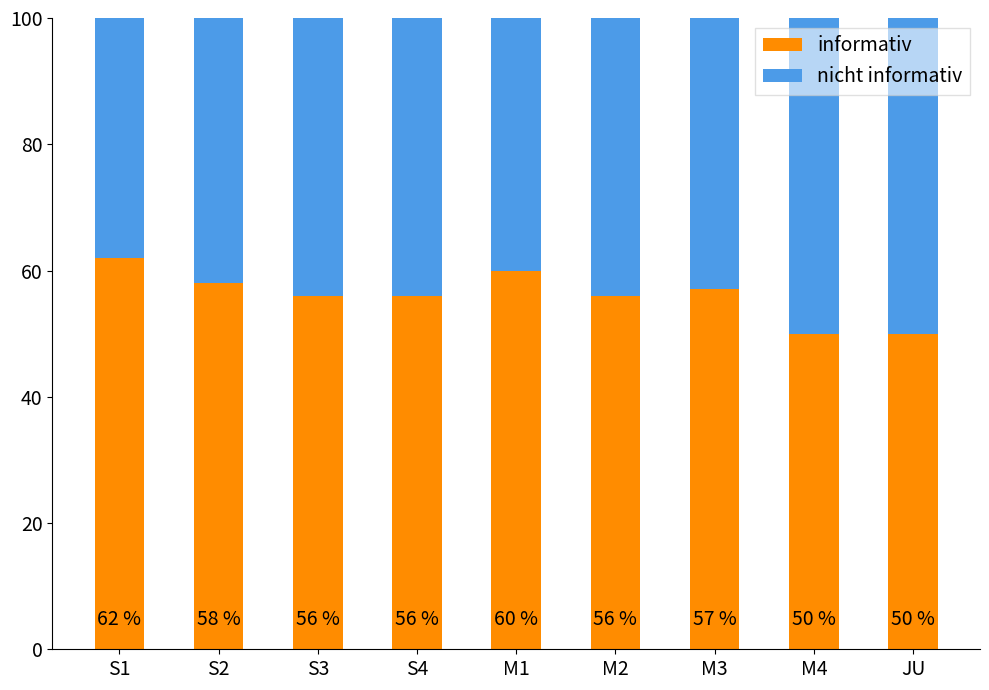

What is the sum of the informativ values at JU and M2?

106